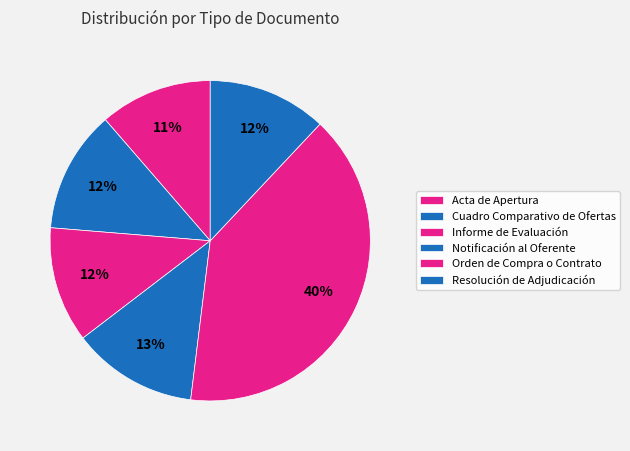

What is the largest slice in the pie chart?

Orden de Compra o Contrato